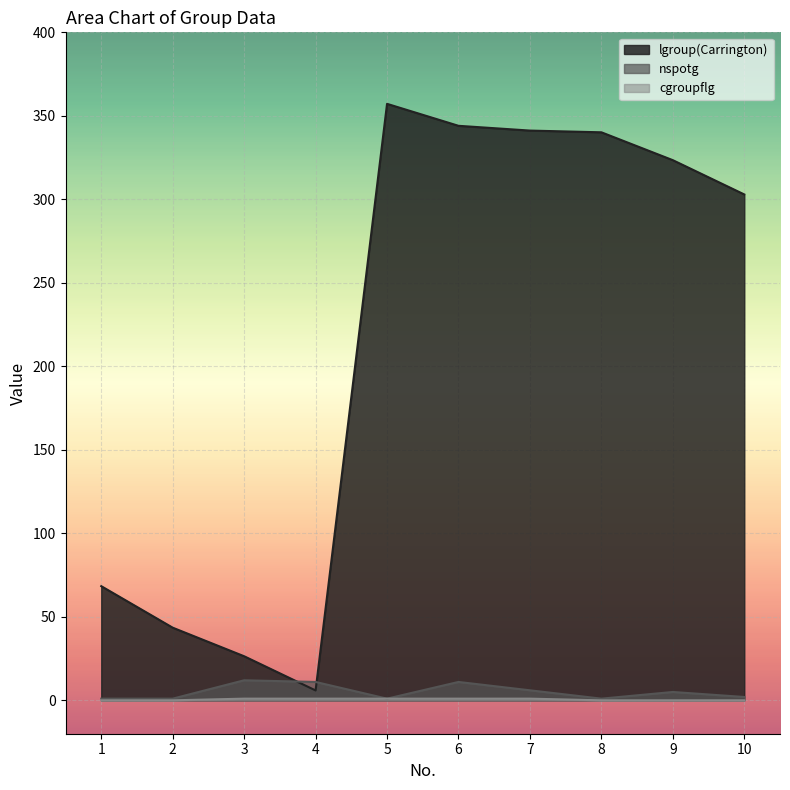

How many distinct data groups are displayed?

3